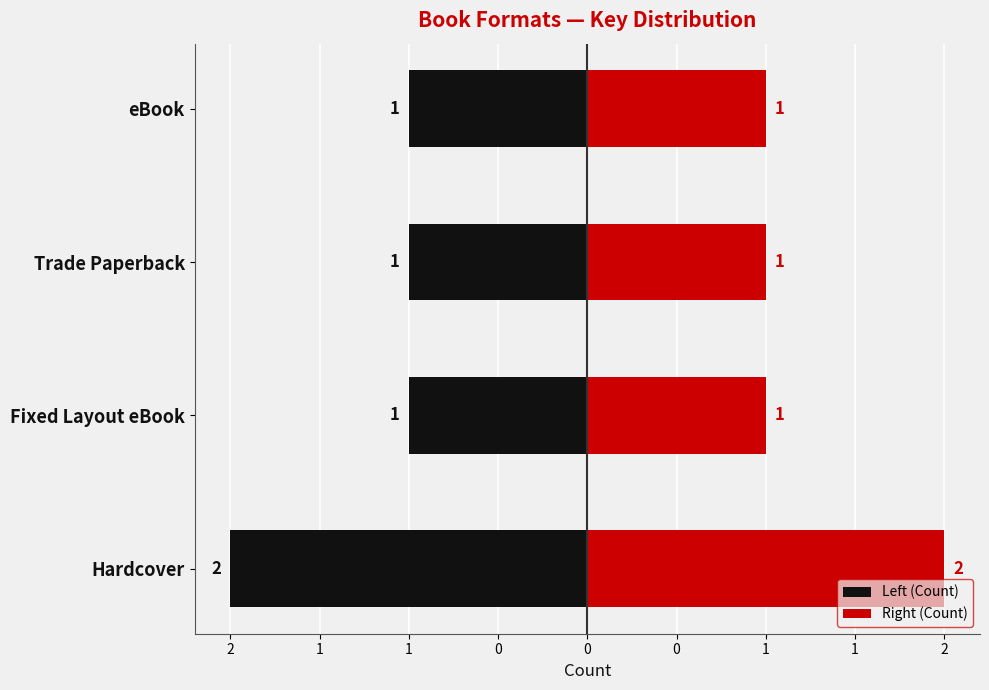

Rank the series by their average value, from lowest to highest.

Left (Count), Right (Count)